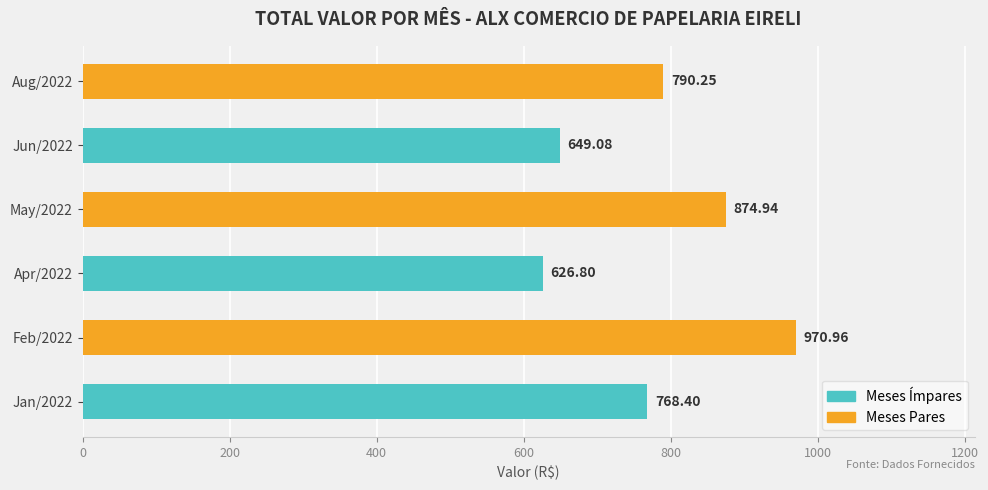

What is the change in value from Feb/2022 to May/2022?

-96.0